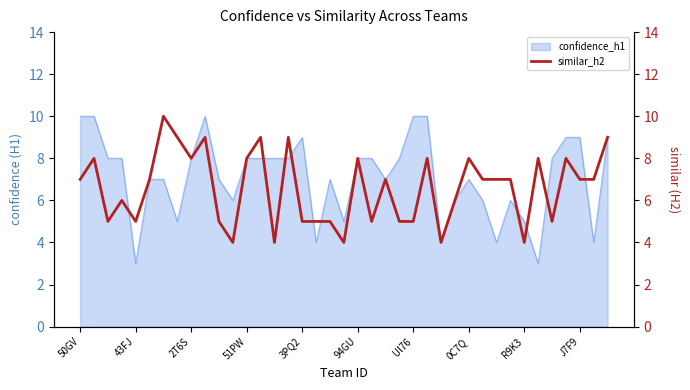

Reading right to left, list all the values displayed in this chart.

9	7	7	8	5	8	4	7	7	7	8	6	4	8	5	5	7	5	8	4	5	5	5	9	4	9	8	4	5	9	8	9	10	7	5	6	5	8	7